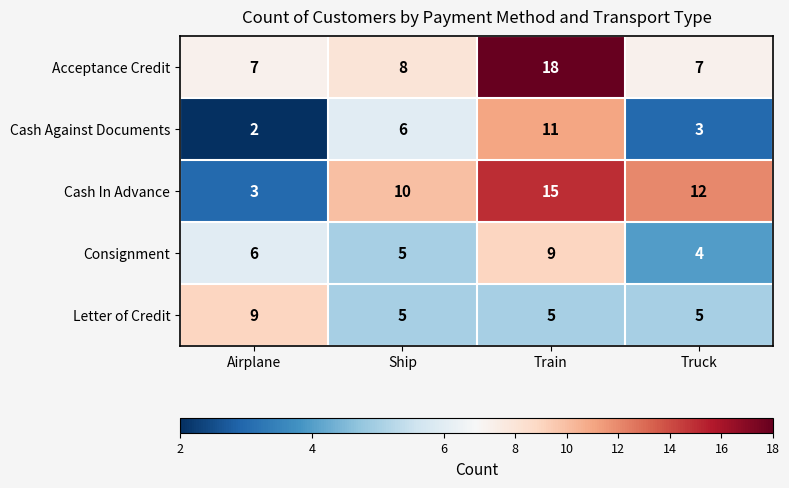

Reading left to right, transcribe all the data shown in this chart.

Acceptance Credit: 7	8	18	7
Cash Against Documents: 2	6	11	3
Cash In Advance: 3	10	15	12
Consignment: 6	5	9	4
Letter of Credit: 9	5	5	5